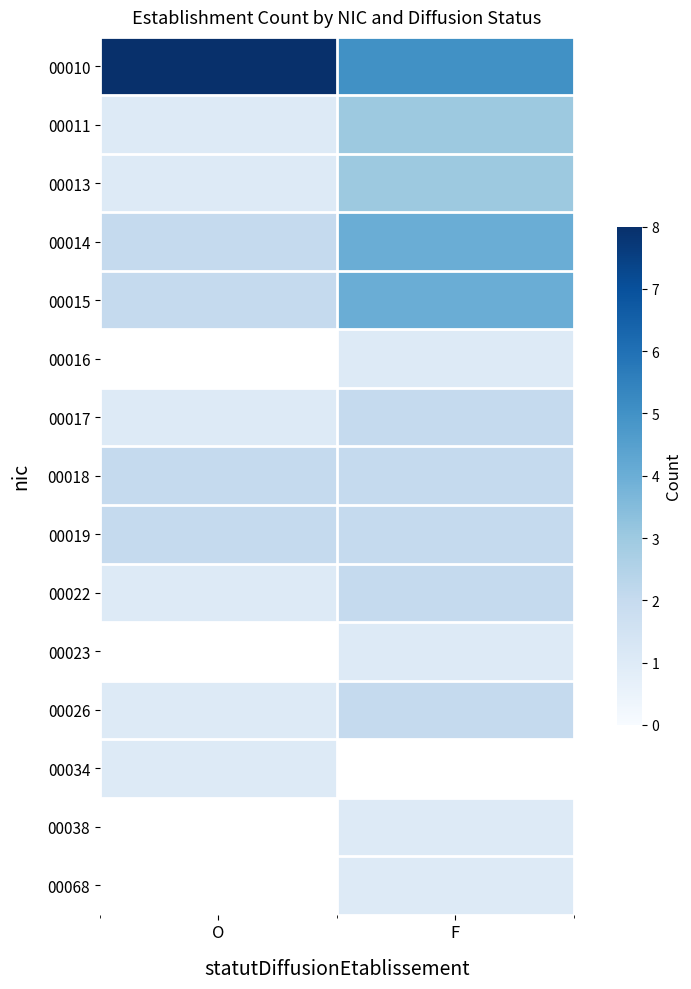

Is the value of 00011 at O greater than the value of 00038 at F?

No